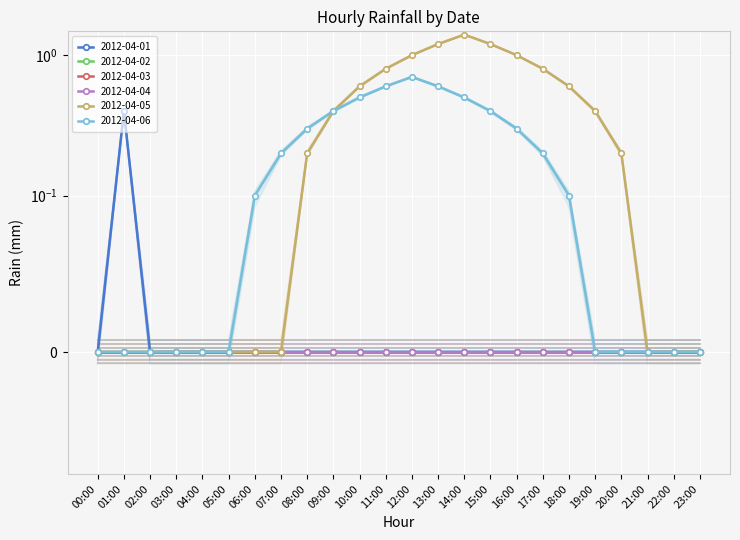

True or false: 2012-04-06 has a value of 0.3 at 16:00.

True